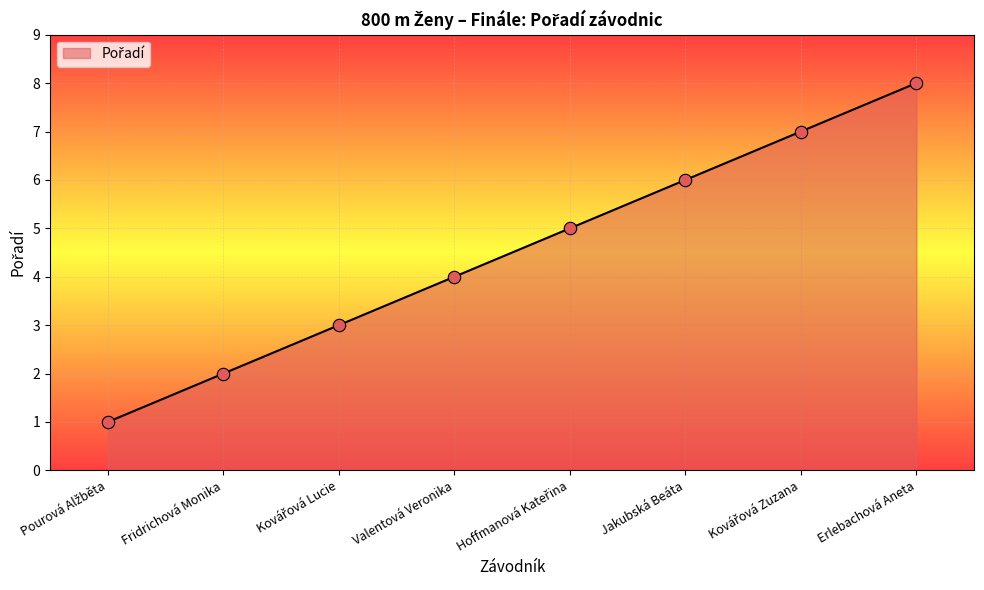

What is the approximate value at Jakubská Beáta?

6